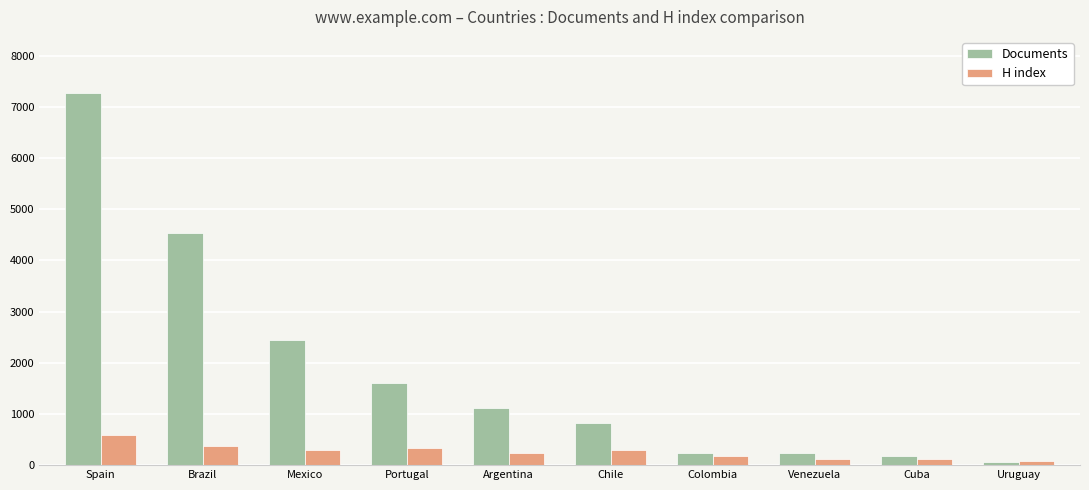

At which label is Documents closest to 3670?

Brazil